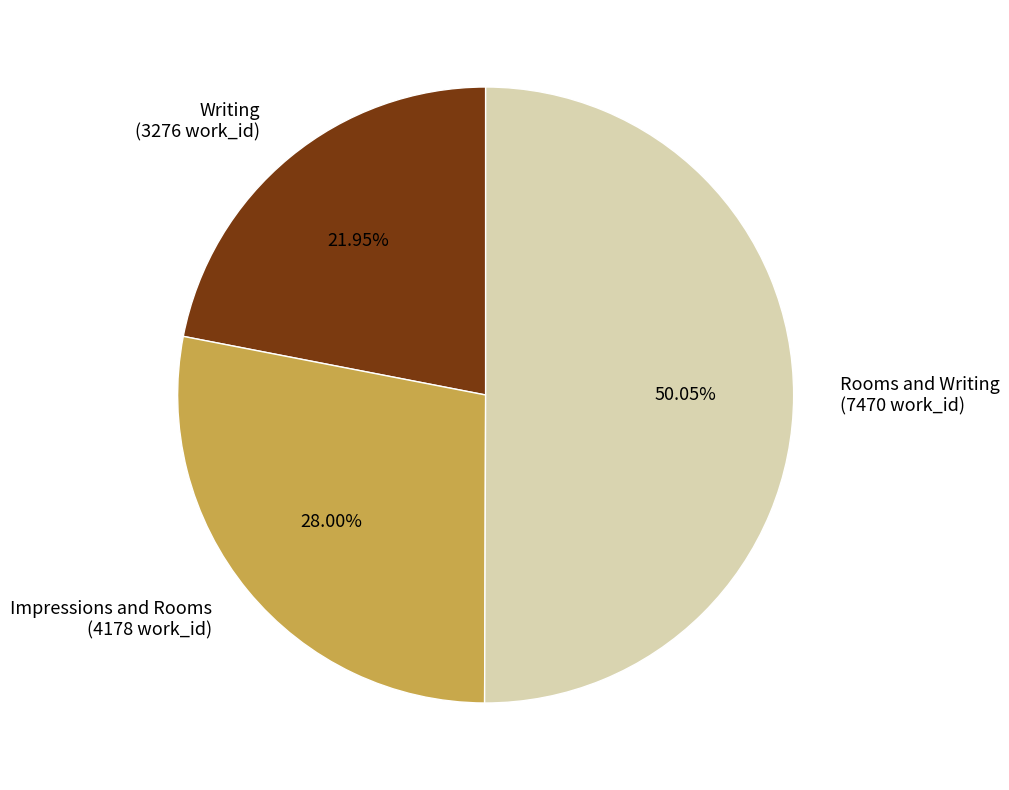

What is the smallest slice in the pie chart?

Writing